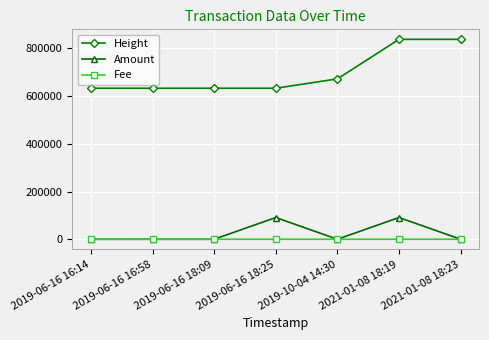

At which category is the sum across all series the highest?

2021-01-08 18:19